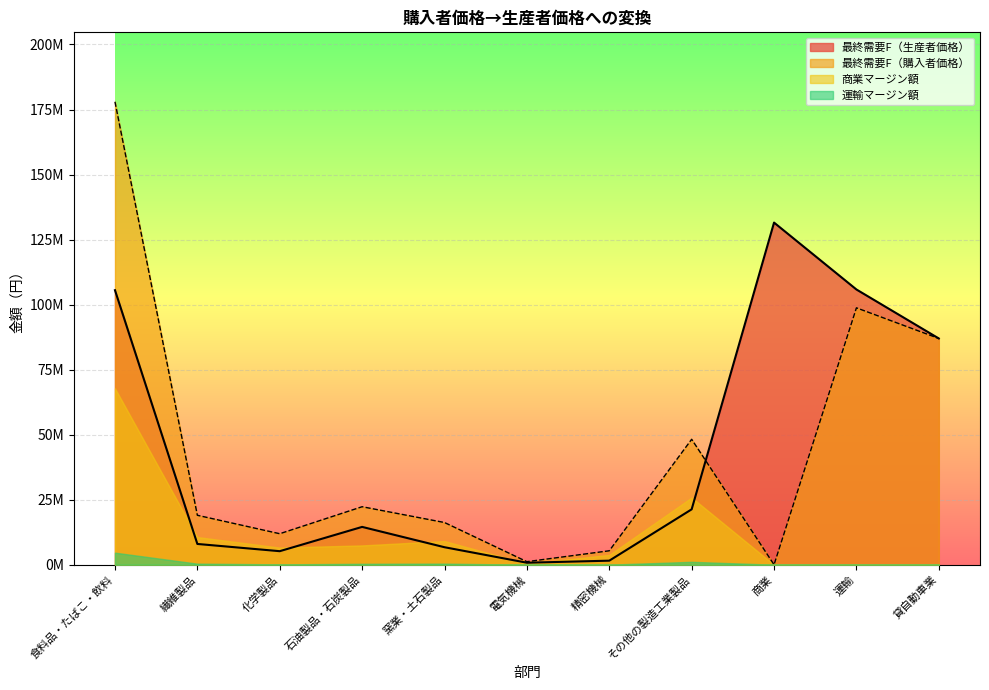

What position from the right is 石油製品・石炭製品?

8